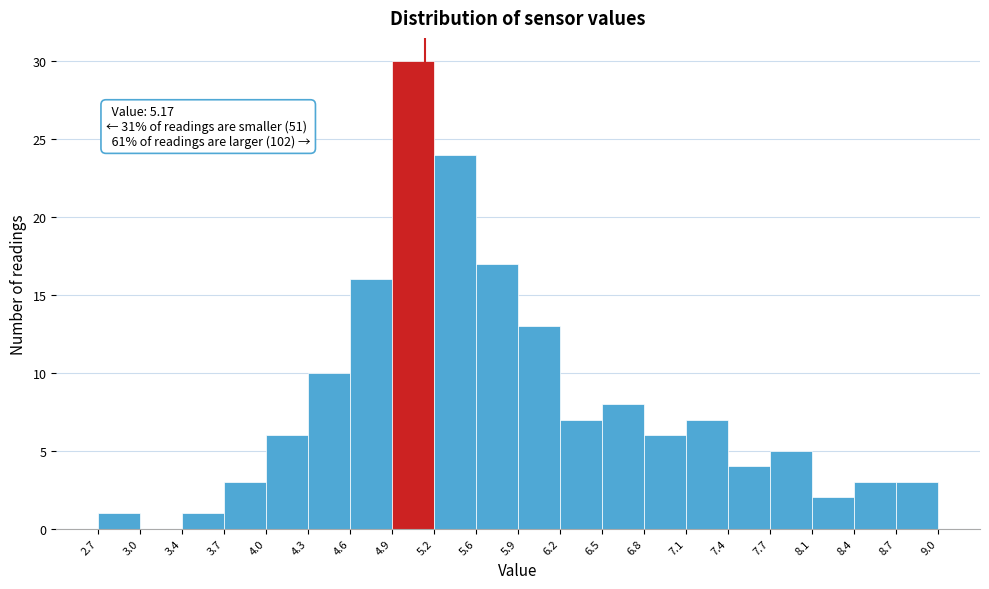

Over which range of the x-axis is the bar tallest?

4.9 to 5.2